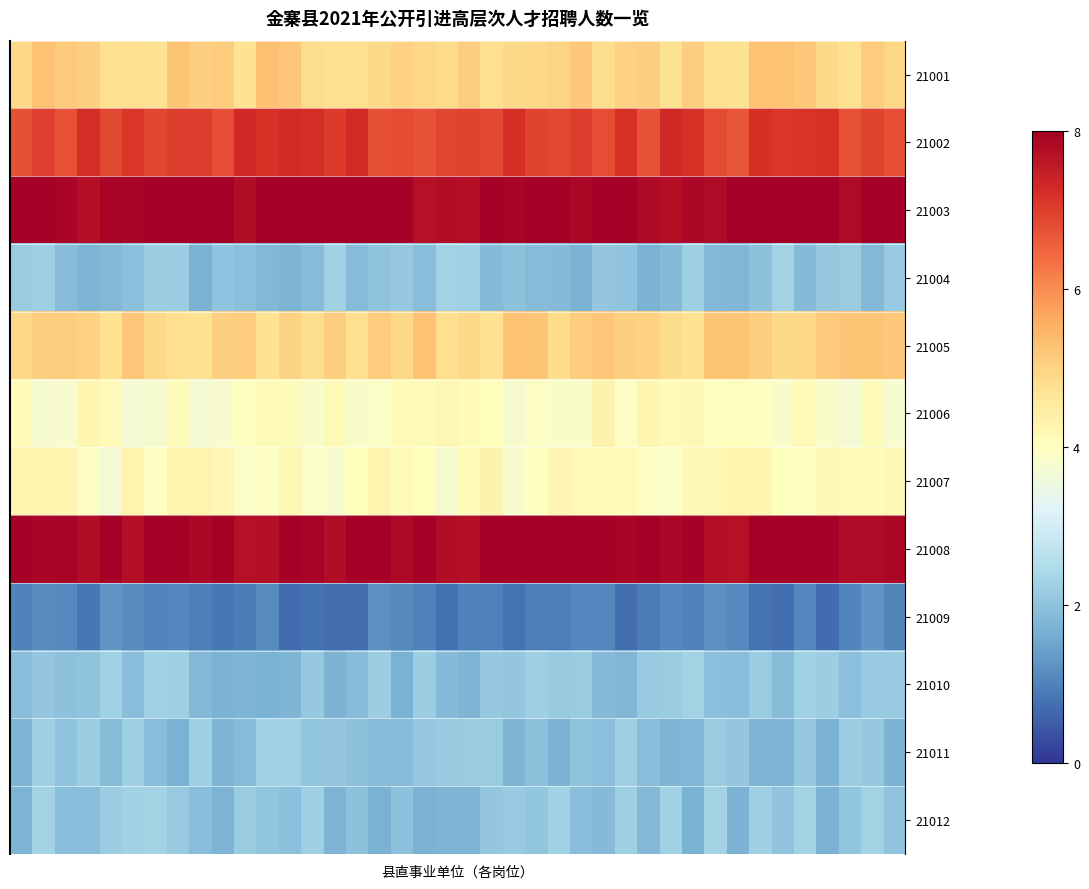

Rank the series by their maximum value, from highest to lowest.

21008, 21003, 21002, 21001, 21005, 21007, 21006, 21012, 21010, 21004, 21011, 21009